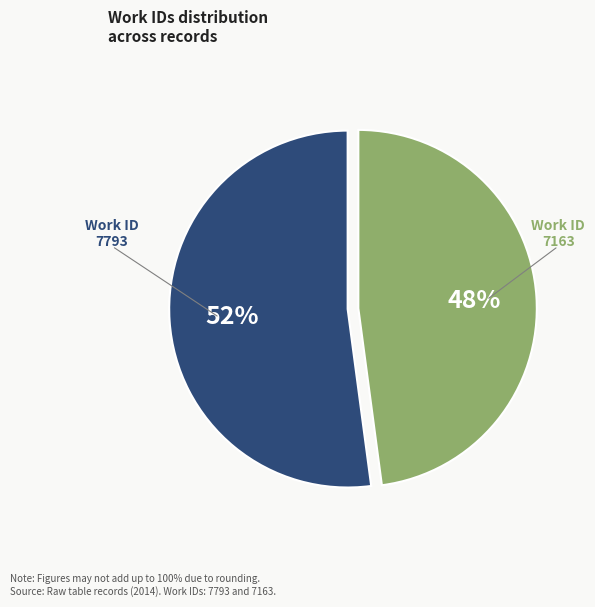

To the nearest percent, what is the average slice percentage?

50%